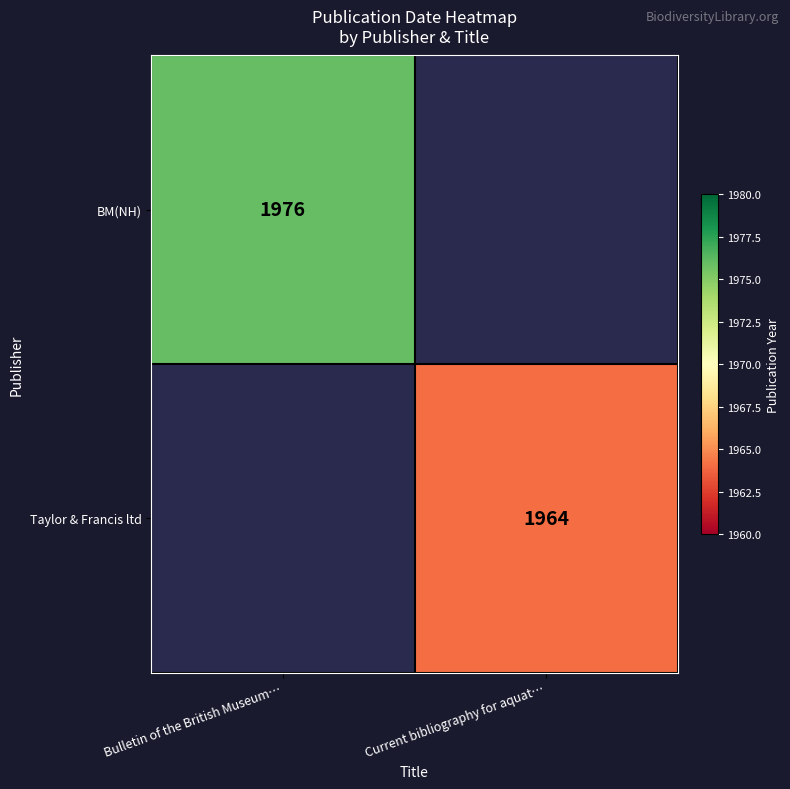

The Taylor & Francis ltd series shows 1964 at Current bibliography for aquat…. True or false?

True